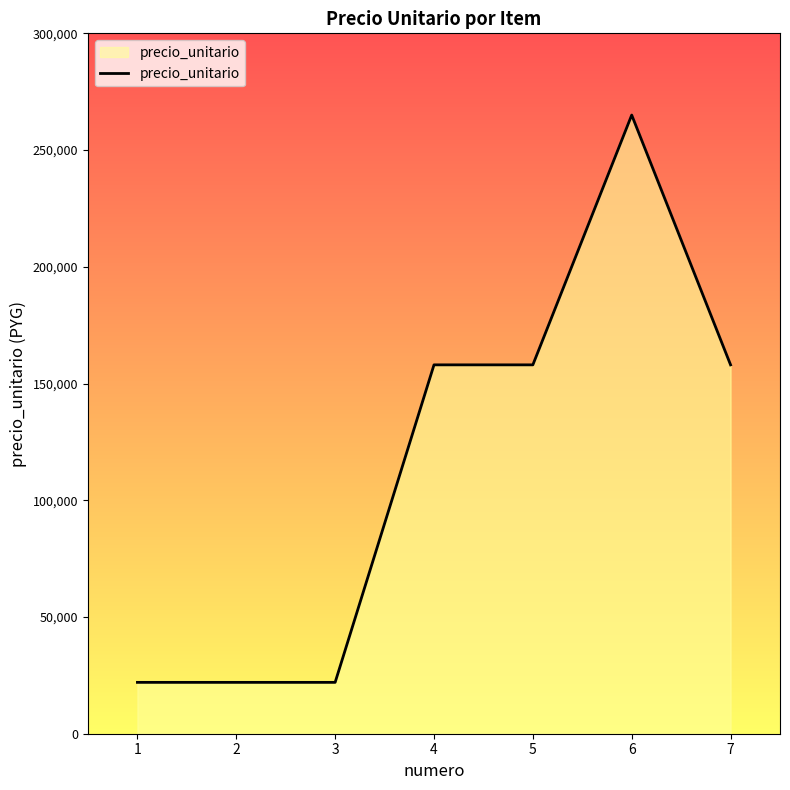

What is the sum of the values at 4 and 3?

180000